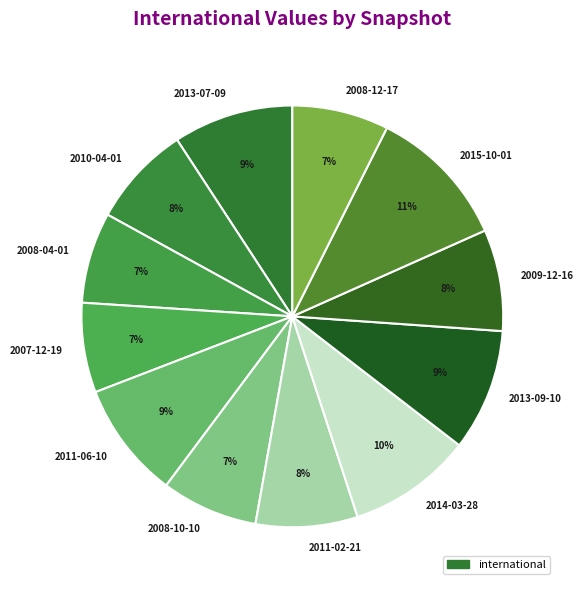

To the nearest percent, what is the difference between the 2013-07-09 and 2015-10-01 slice percentages?

2%